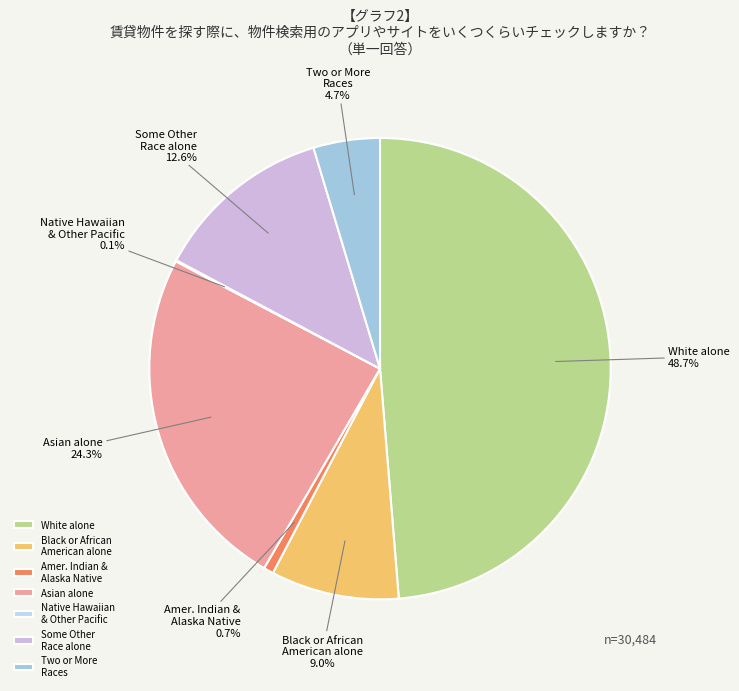

Do Asian alone and Two or More Races together represent more than half of the pie?

No